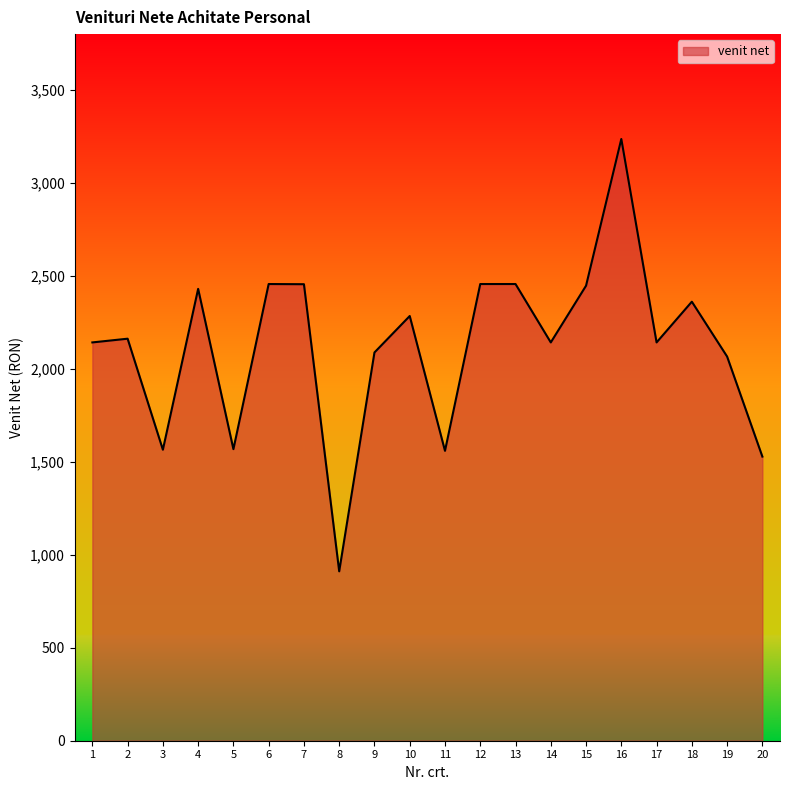

How many lines are shown in the chart?

1